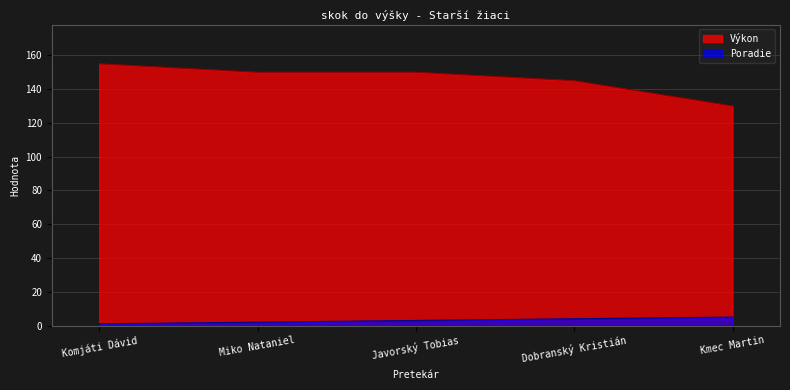

What is the label of the 5th point from the right?

Komjáti Dávid